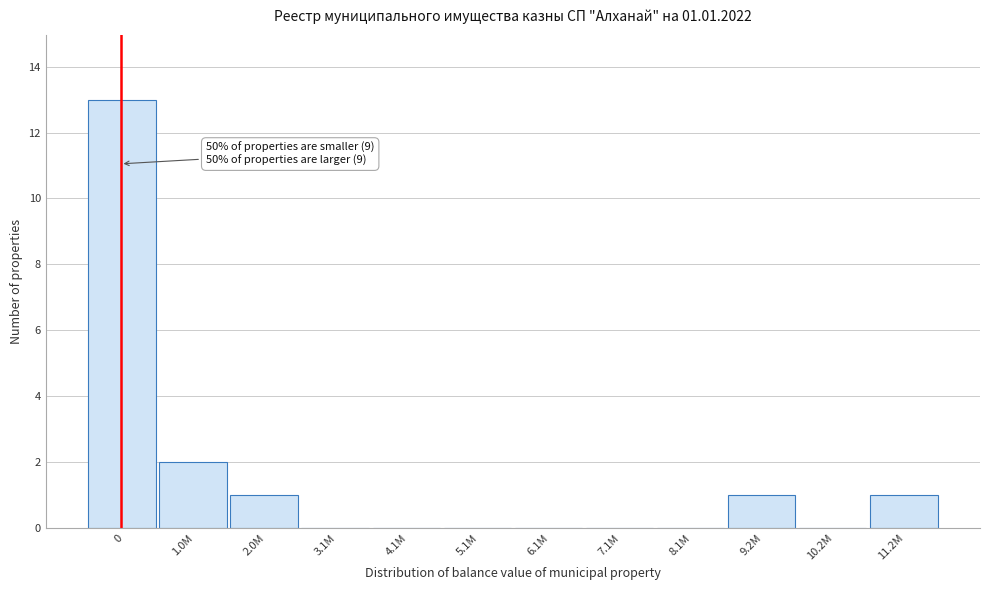

Reading right to left, extract all data points from this chart.

11.2M=1	10.2M=0	9.2M=1	8.1M=0	7.1M=0	6.1M=0	5.1M=0	4.1M=0	3.1M=0	2.0M=1	1.0M=2	0=13